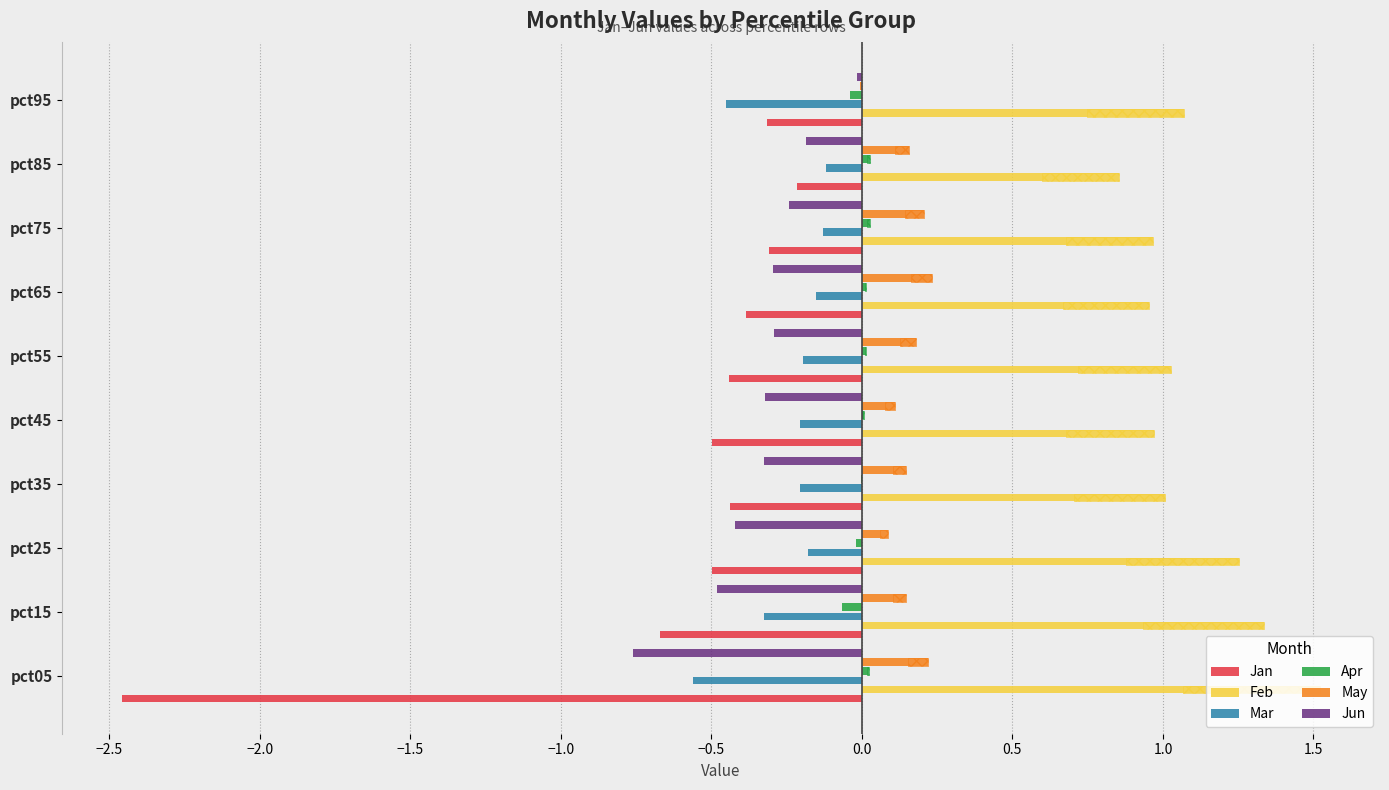

Reading left to right, transcribe all the data shown in this chart.

Jan: -2.5	-0.7	-0.5	-0.4	-0.5	-0.4	-0.4	-0.3	-0.2	-0.3
Feb: 1.5	1.3	1.3	1.0	1.0	1.0	1.0	1.0	0.9	1.1
Mar: -0.6	-0.3	-0.2	-0.2	-0.2	-0.2	-0.2	-0.1	-0.1	-0.5
Apr: 0.0	-0.1	-0.0	-0.0	0.0	0.0	0.0	0.0	0.0	-0.0
May: 0.2	0.1	0.1	0.1	0.1	0.2	0.2	0.2	0.2	-0.0
Jun: -0.8	-0.5	-0.4	-0.3	-0.3	-0.3	-0.3	-0.2	-0.2	-0.0